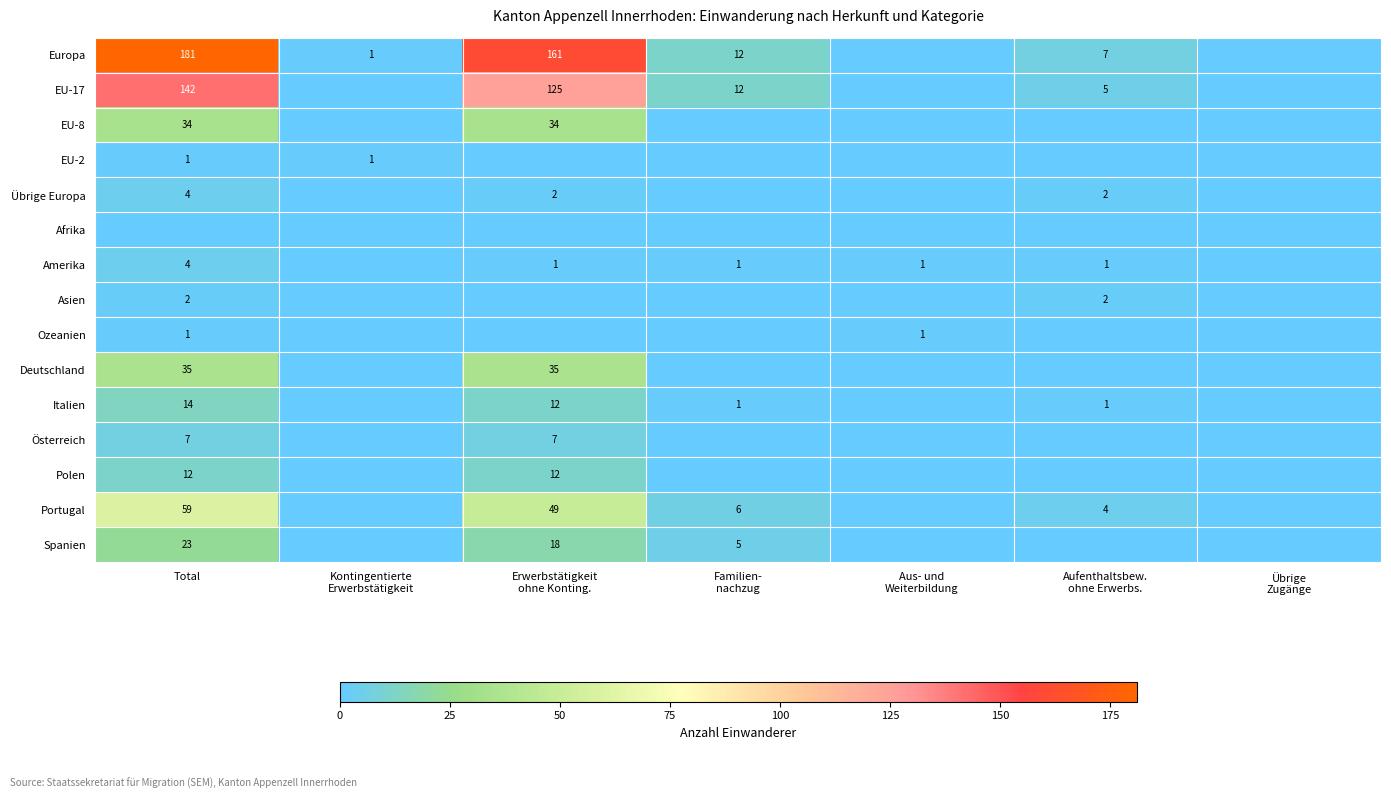

List the labels in order of EU-17 value, largest first.

Total, Erwerbstätigkeit ohne Konting., Familien- nachzug, Aufenthaltsbew. ohne Erwerbs., Kontingentierte Erwerbstätigkeit, Aus- und Weiterbildung, Übrige Zugänge